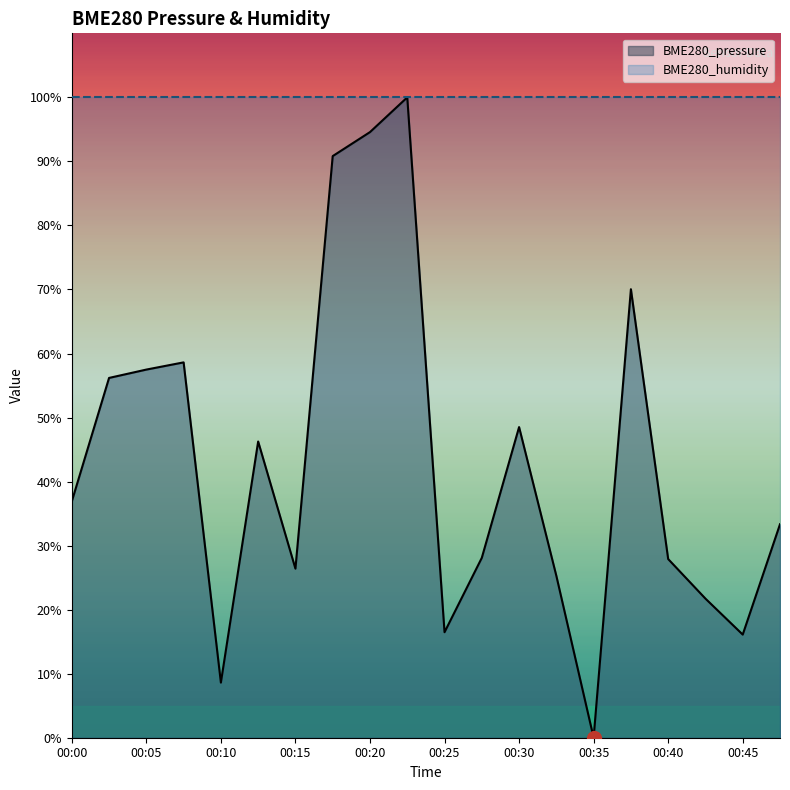

What is the approximate value at 00:07?

58.6